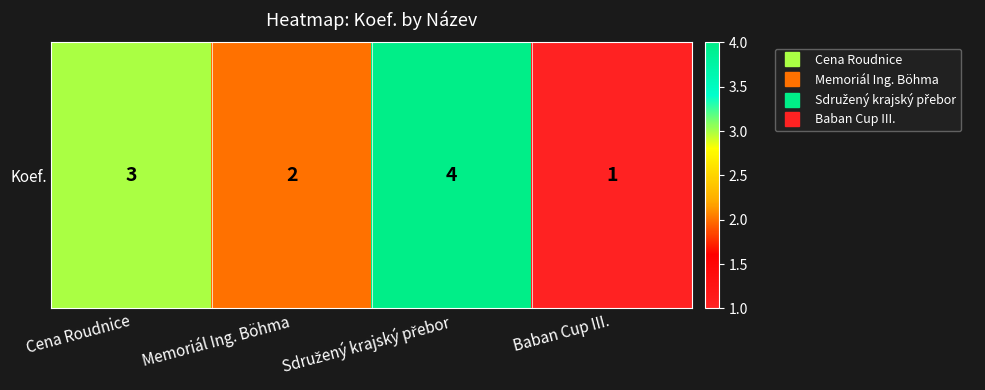

Approximately how many times larger is the value at Memoriál Ing. Böhma compared to Sdružený krajský přebor?

0.5